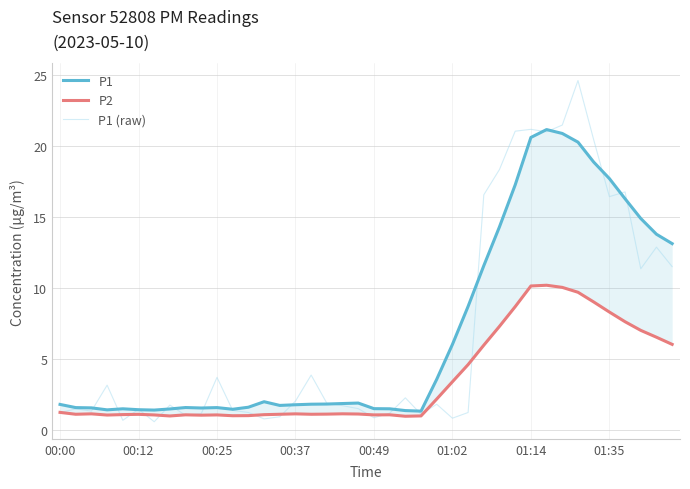

What is the lowest value of the P1 (raw) series?

0.6